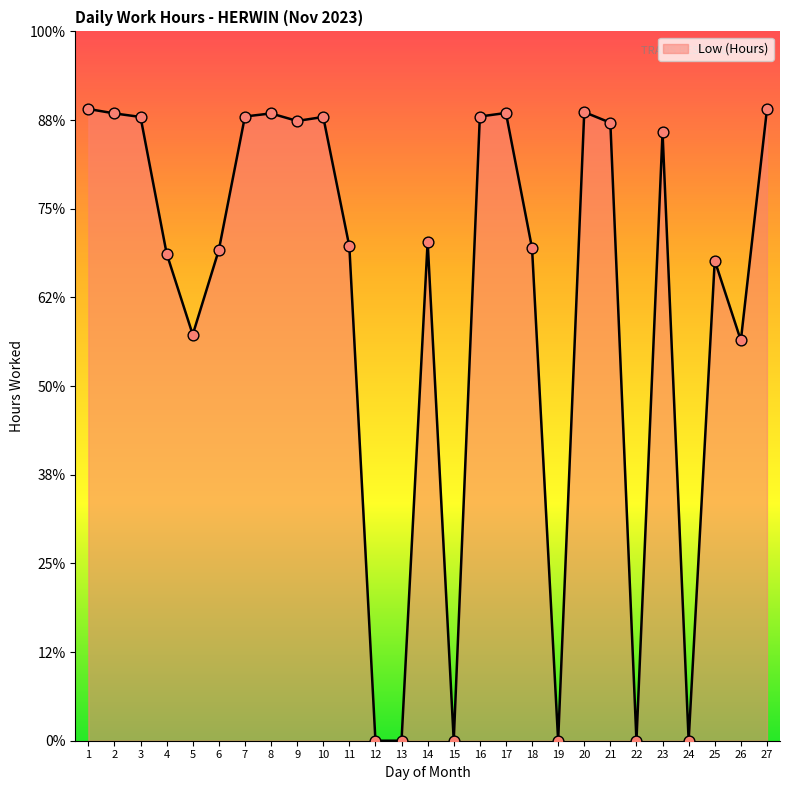

Does the chart have visible grid lines?

No